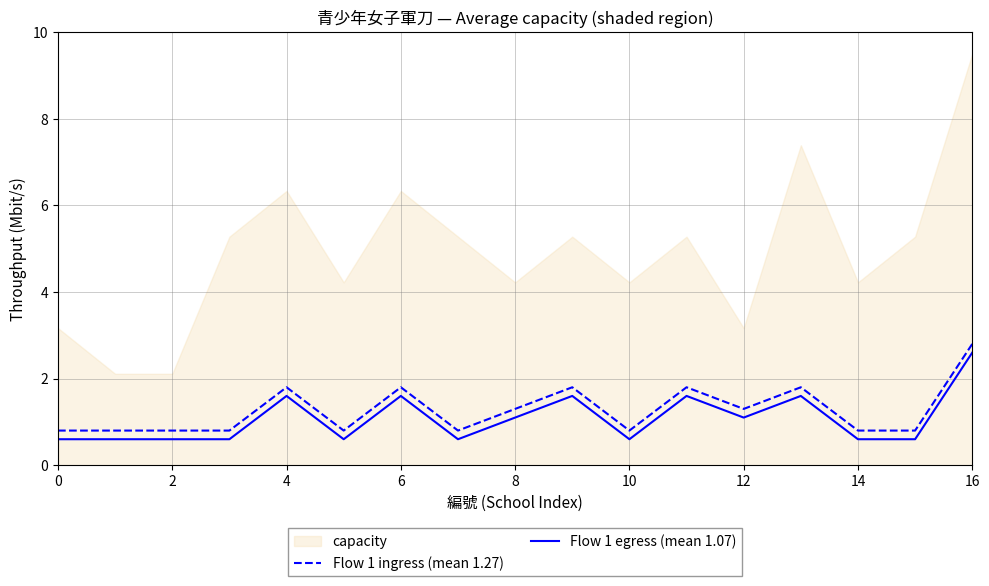

How many interior local valleys does the Flow 1 egress (mean 1.07) series have?

4